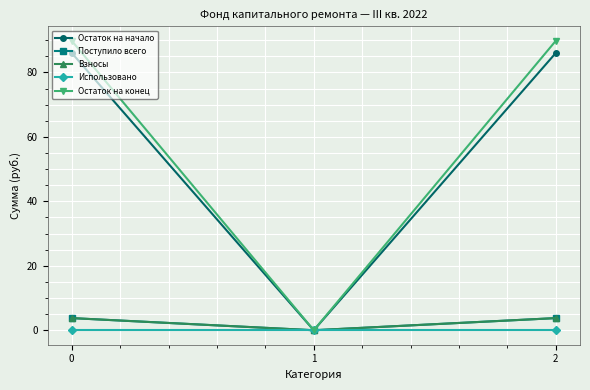

Does the chart have visible grid lines?

Yes